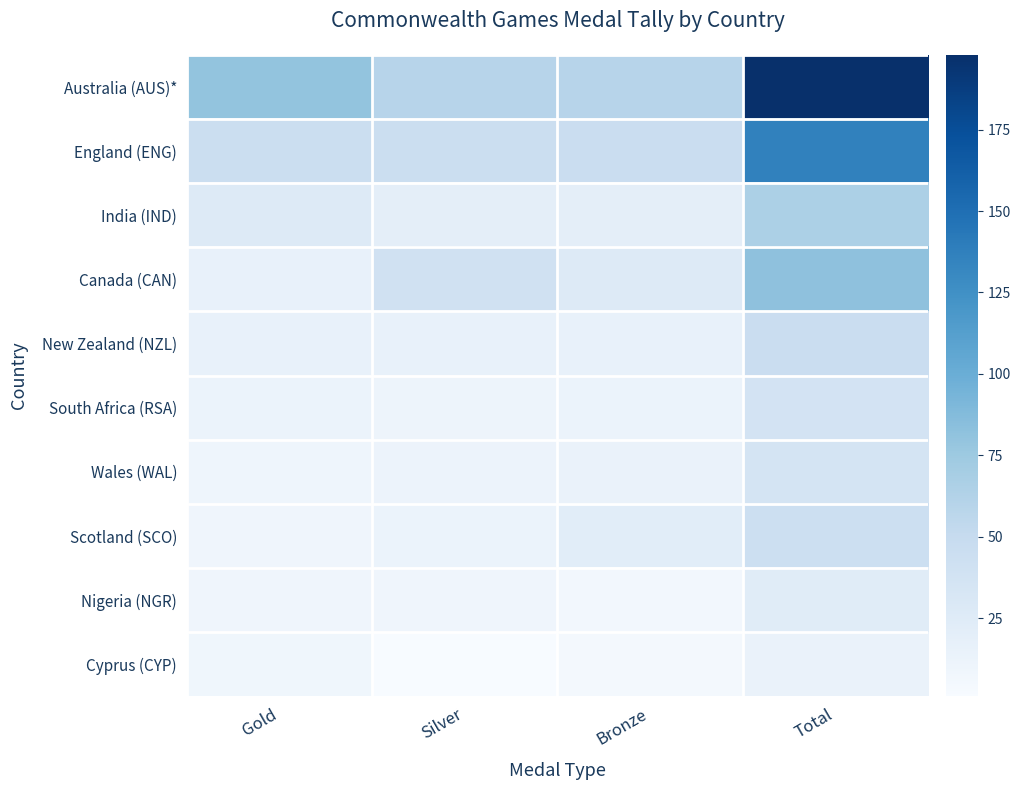

Reading left to right, what are all the values shown in this chart?

Australia (AUS)*: Gold=80	Silver=59	Bronze=59	Total=198
England (ENG): Gold=45	Silver=45	Bronze=46	Total=136
India (IND): Gold=26	Silver=20	Bronze=20	Total=66
Canada (CAN): Gold=15	Silver=40	Bronze=27	Total=82
New Zealand (NZL): Gold=15	Silver=16	Bronze=15	Total=46
South Africa (RSA): Gold=13	Silver=11	Bronze=13	Total=37
Wales (WAL): Gold=10	Silver=12	Bronze=14	Total=36
Scotland (SCO): Gold=9	Silver=13	Bronze=22	Total=44
Nigeria (NGR): Gold=9	Silver=9	Bronze=6	Total=24
Cyprus (CYP): Gold=8	Silver=1	Bronze=5	Total=14